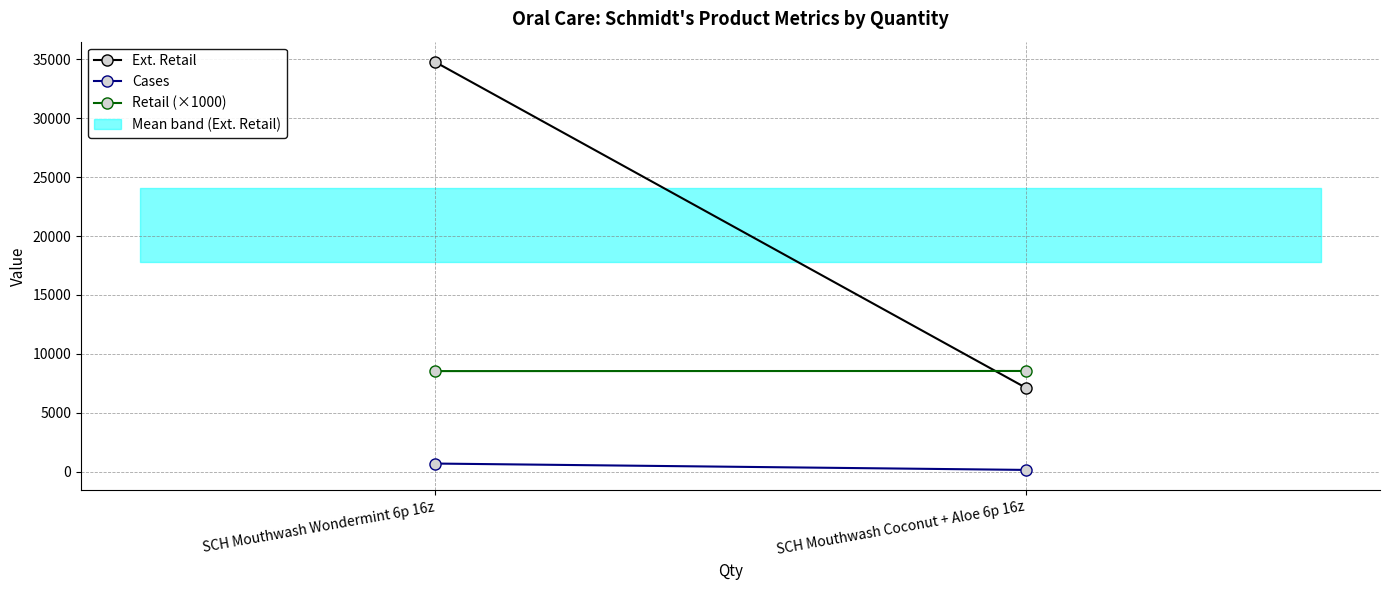

What is the value of the Cases point at the 1st from the left?

679.0